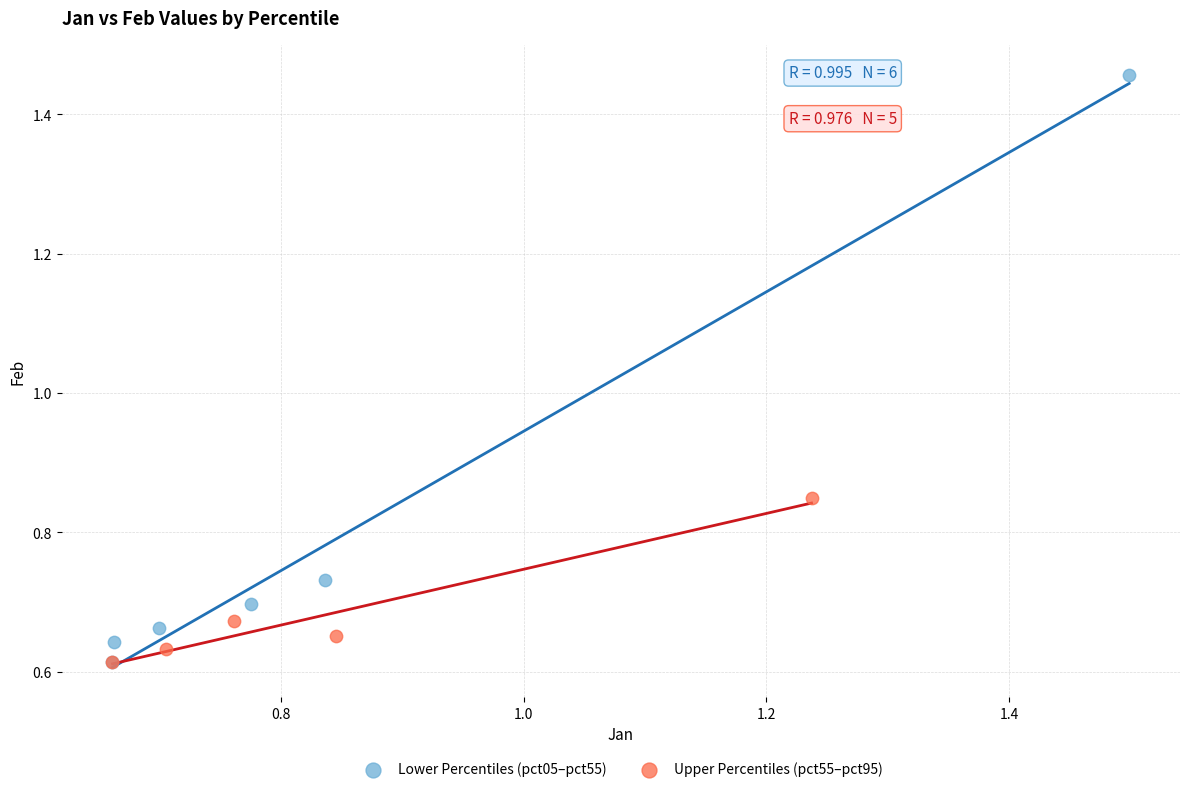

Which series contains the highest Y value?

Lower Percentiles (pct05–pct55)